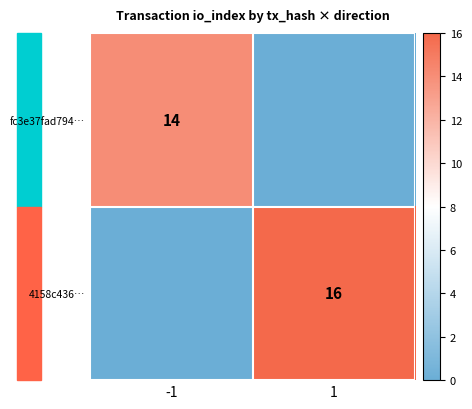

True or false: 4158c436… has a value of 16 at 1.

True